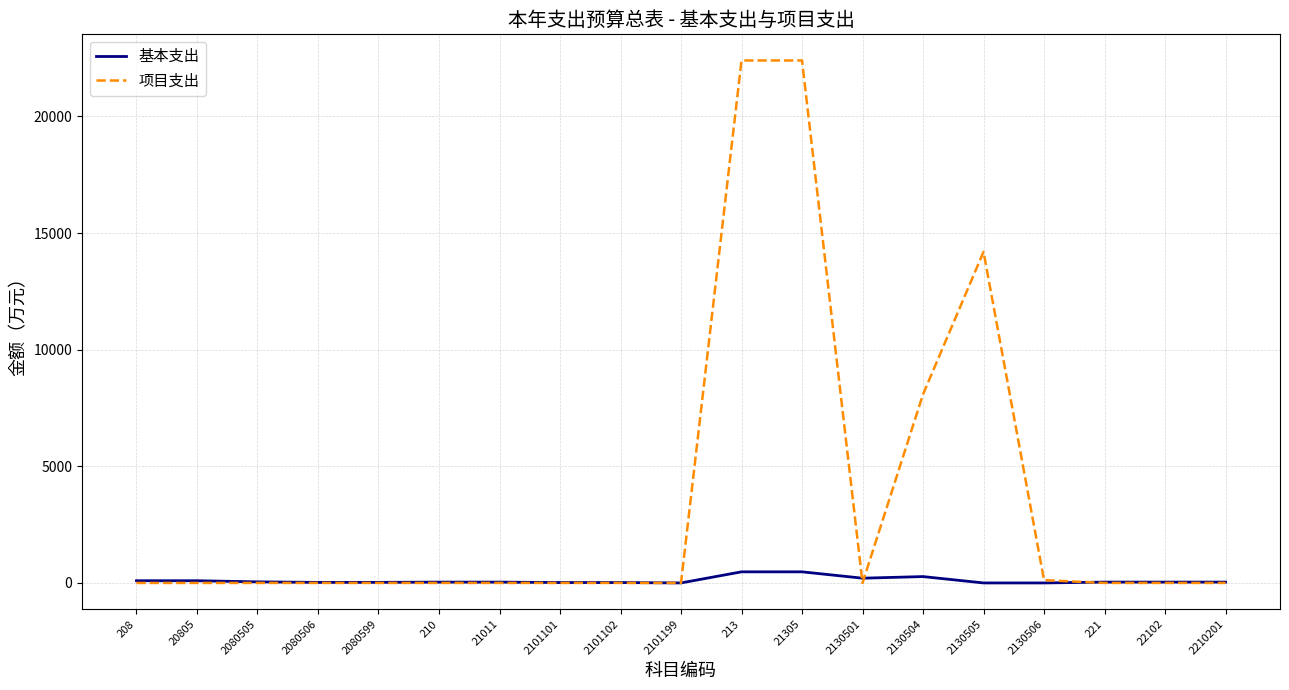

List the series in order of their peak value, lowest first.

基本支出, 项目支出